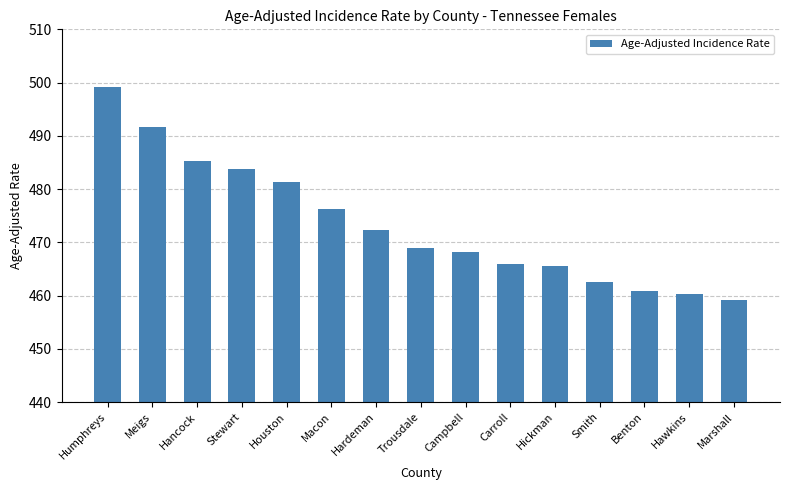

Where does the data first go above 468?

Humphreys